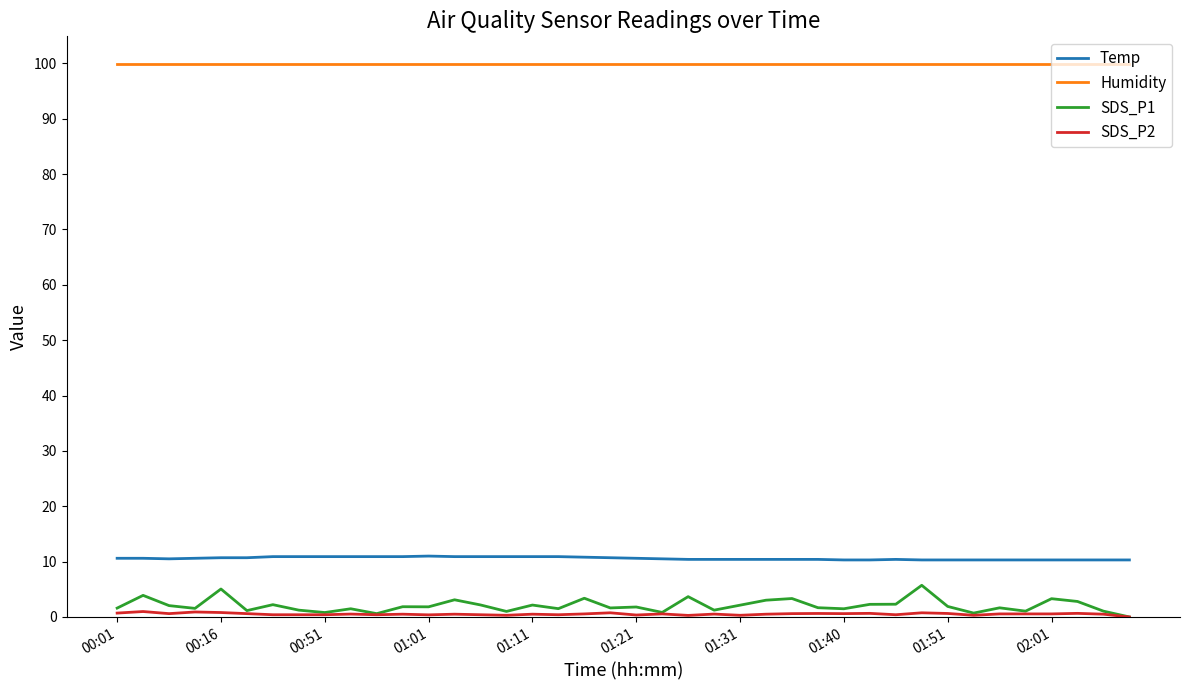

At how many categories does at least one series exceed 88?

40